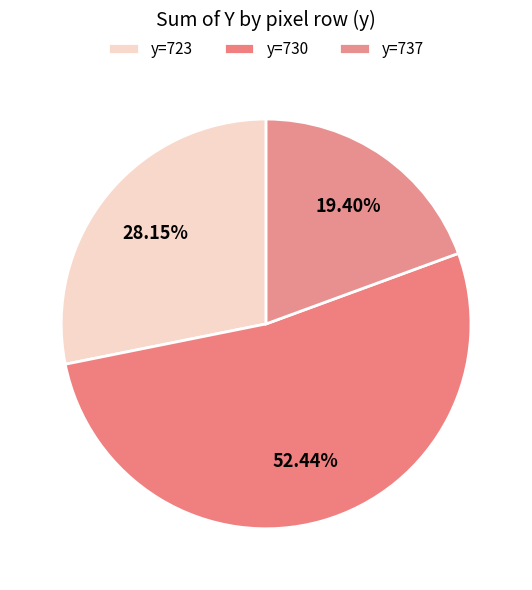

Rank the categories by value from lowest to highest.

y=737, y=723, y=730